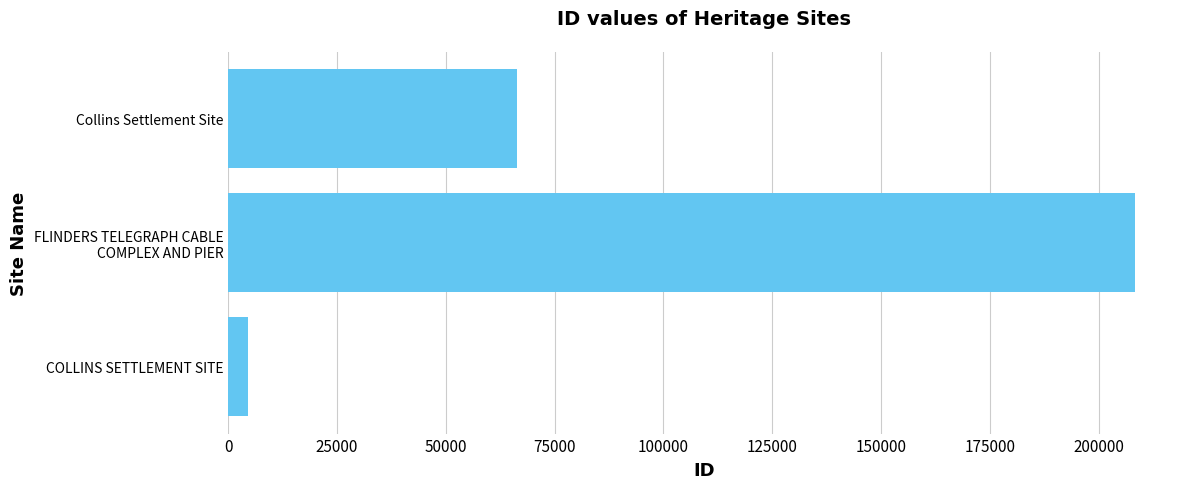

At which label is the value closest to 106430?

Collins Settlement Site